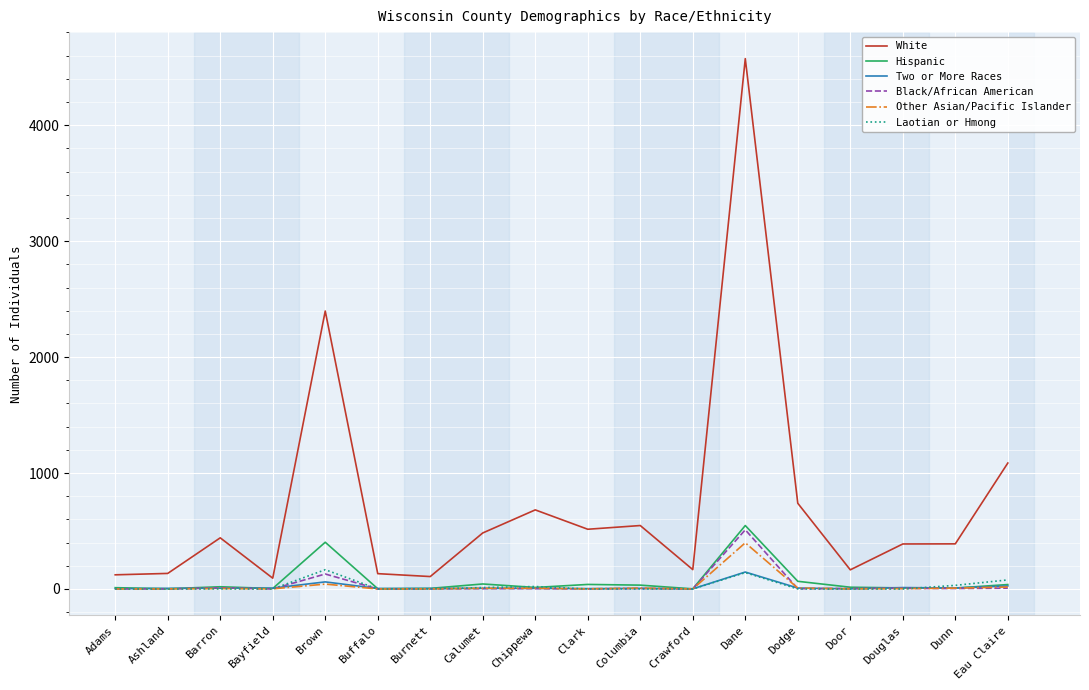

What position from the right is Crawford?

7